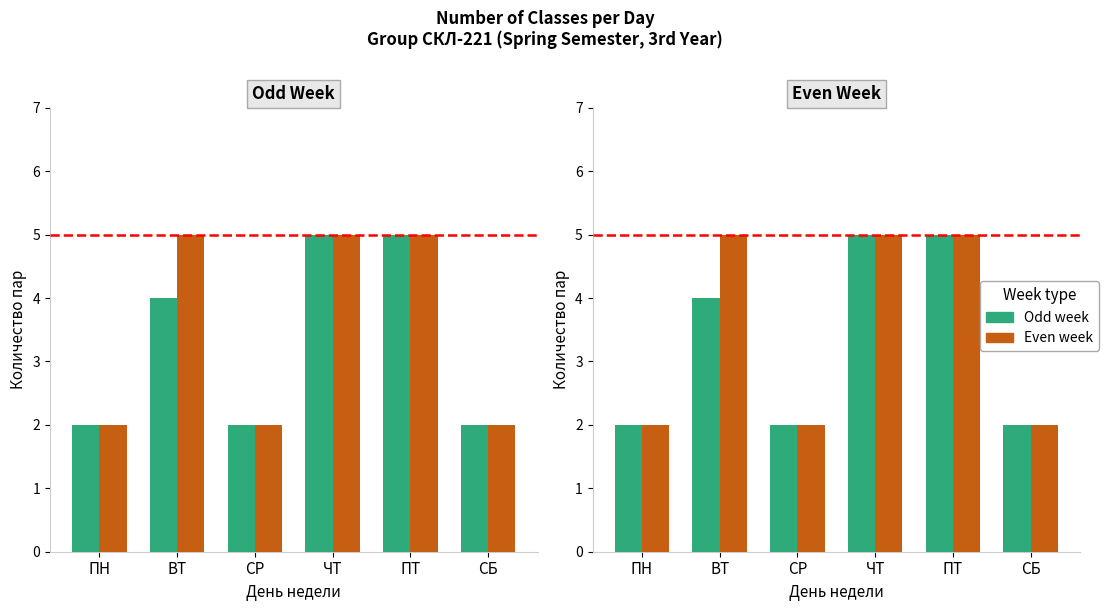

What is the value of the Even week bar at the 6th from the left?

2